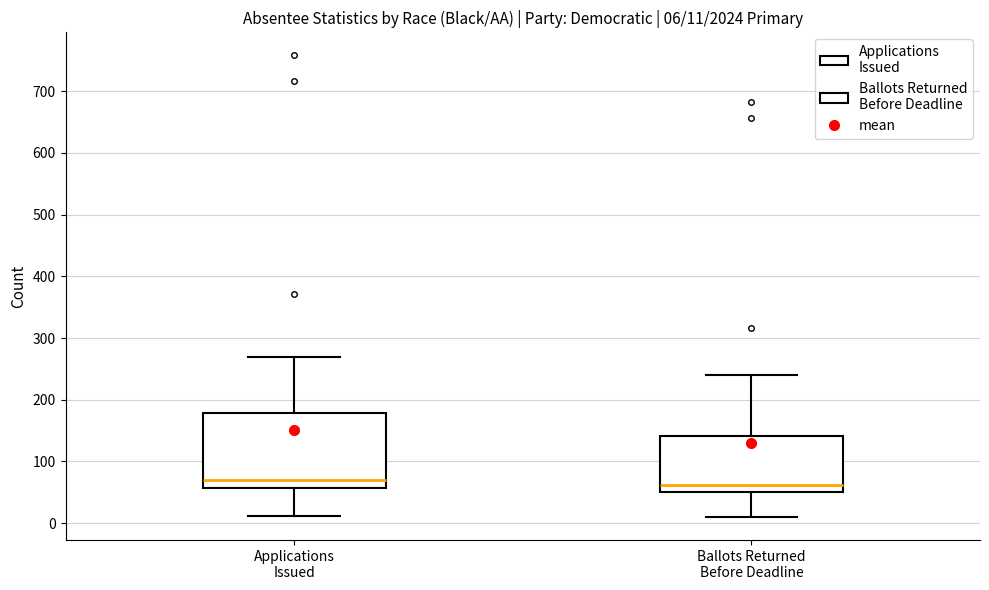

Which box is the tallest, from its lower edge to its upper edge?

Applications Issued